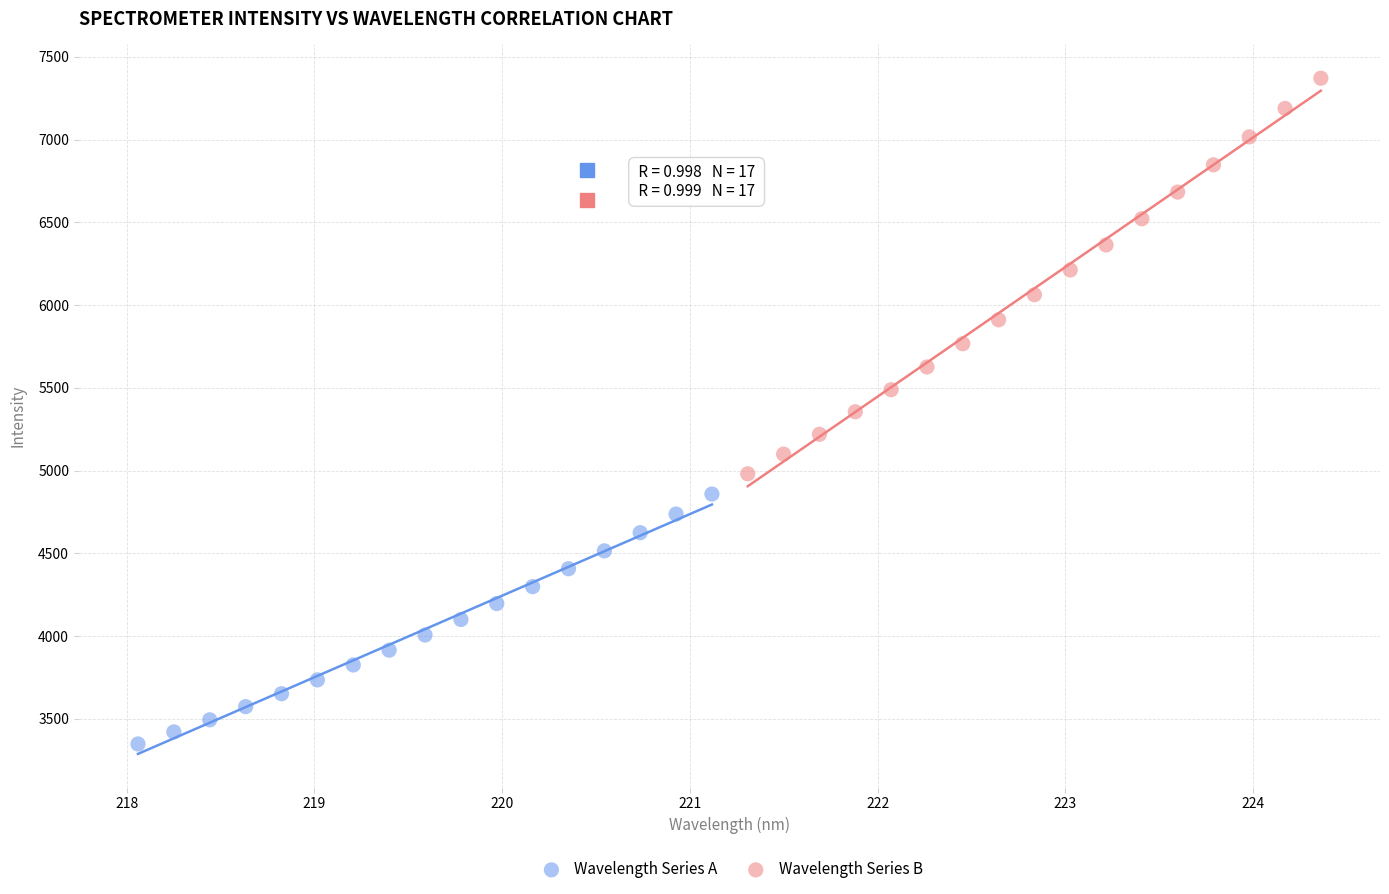

Which series contains the highest Y value?

Wavelength Series B